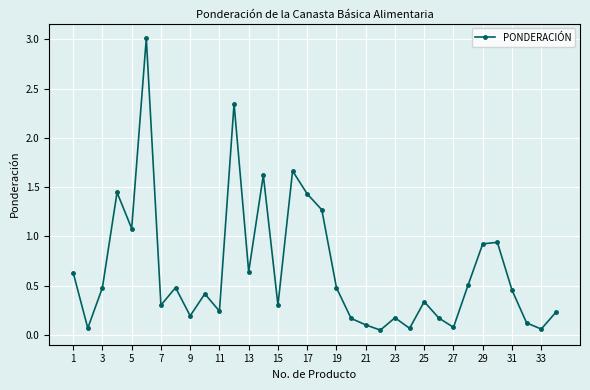

Is this an area chart (filled region under the line)?

No